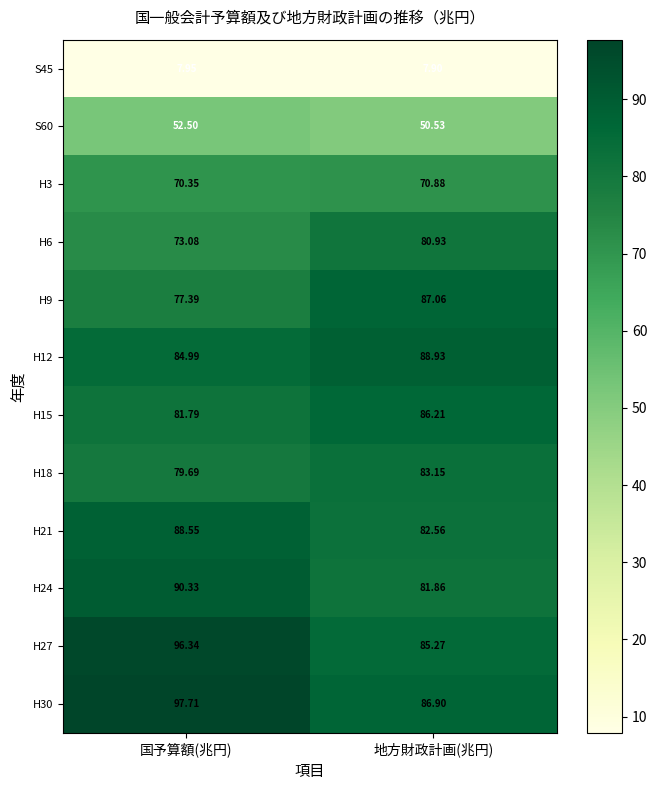

At which label does H18 reach its peak?

地方財政計画(兆円)